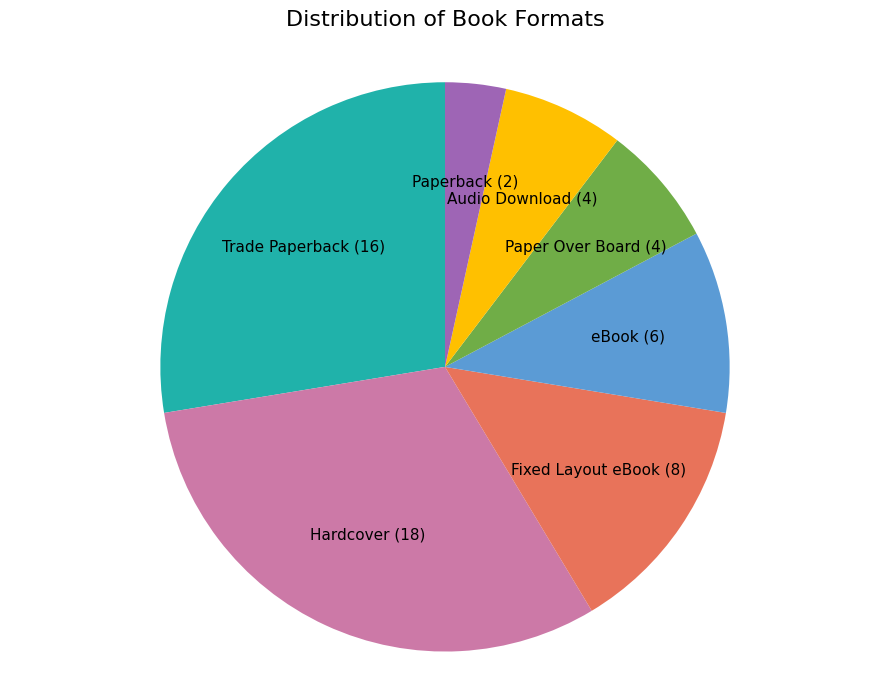

Is the sum of Paperback and Hardcover greater than half?

No